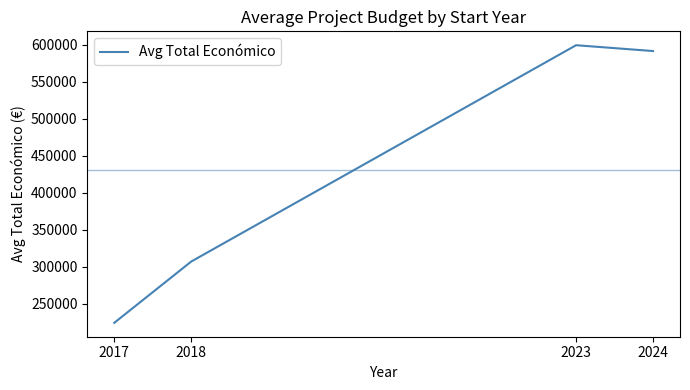

The value at 2018 is 306748. True or false?

True